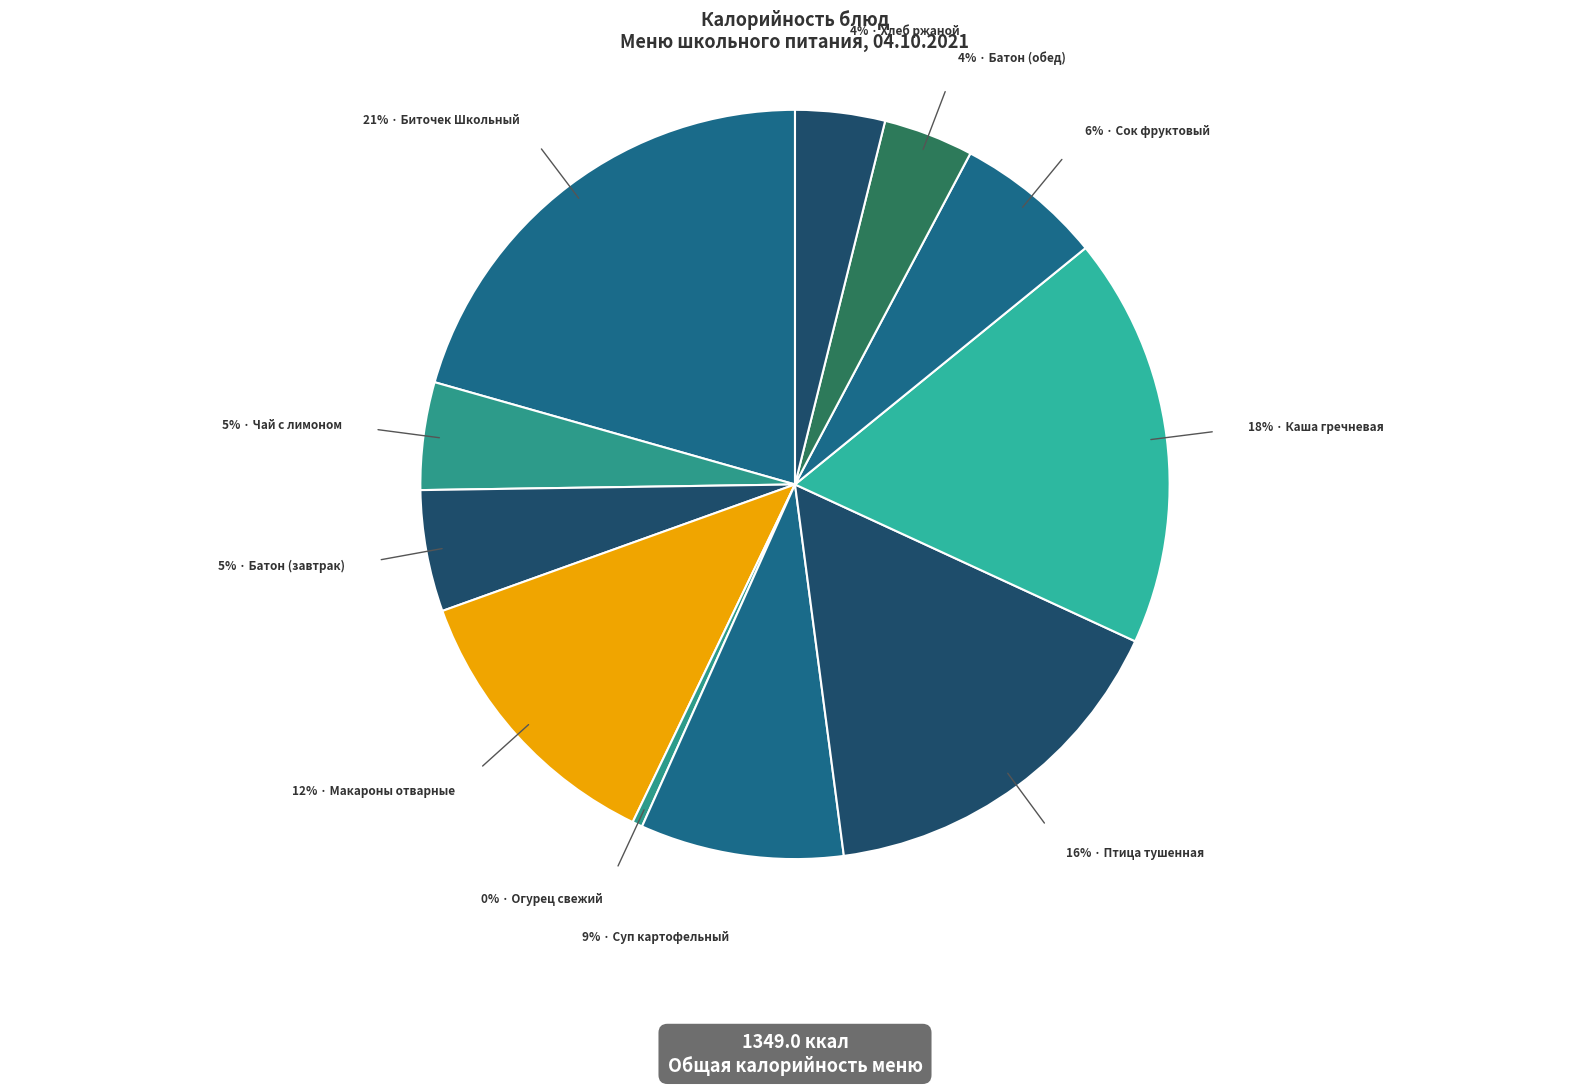

How many slices are in this pie chart?

11